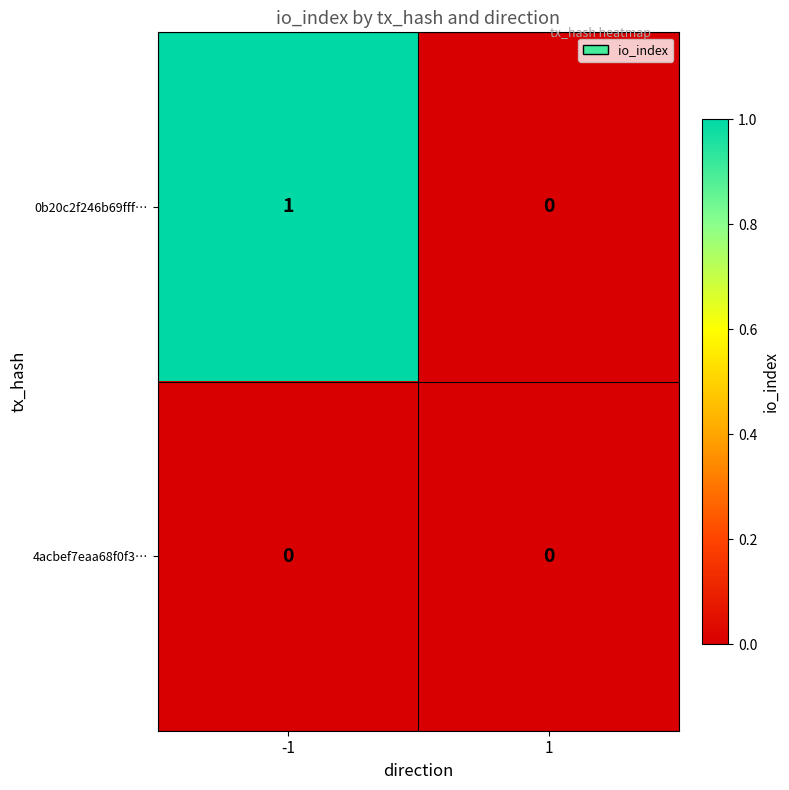

Which series has the widest spread of values?

0b20c2f246b69fff…